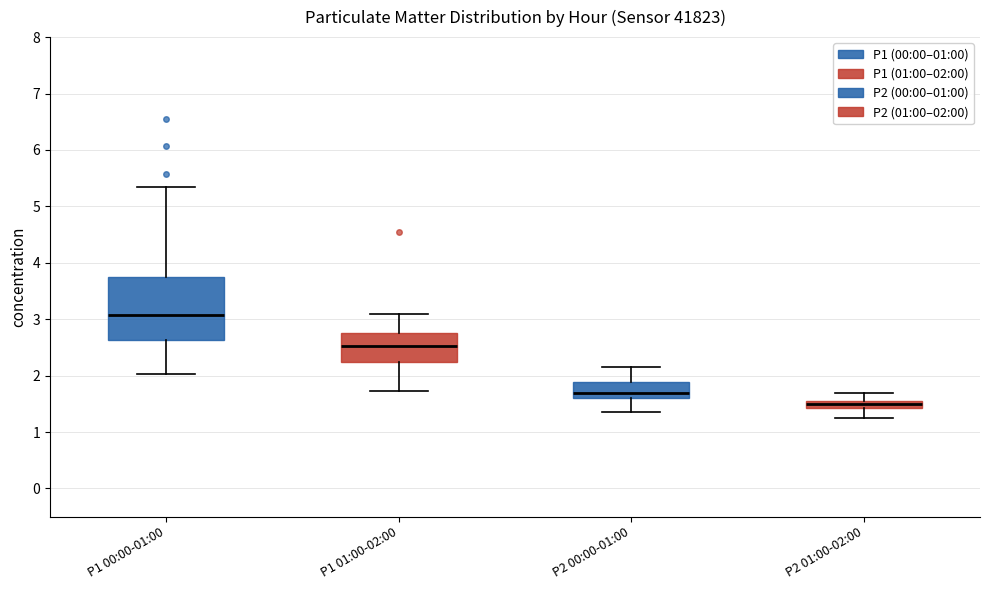

Where is the lower edge of the box for P2 01:00-02:00 on the y-axis? The values are not printed on the chart, so give them approximately, as read against the axis.

1.4